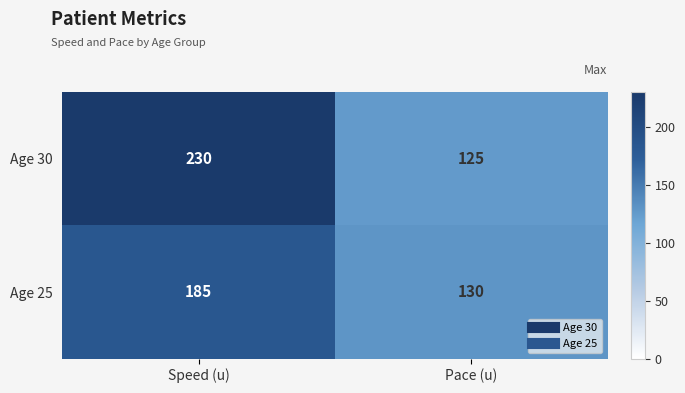

What is the sum of all Age 25 values?

315